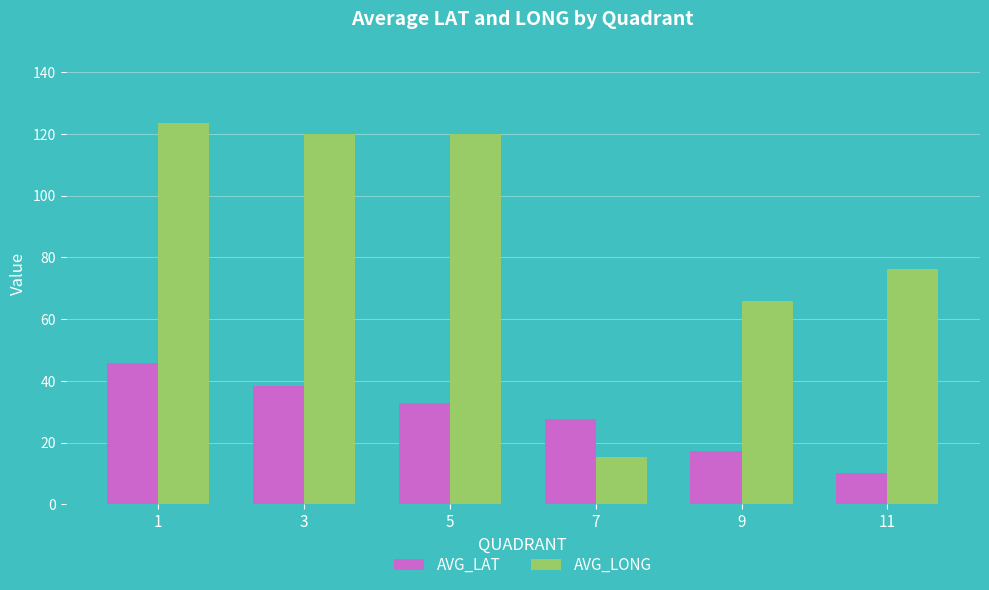

Is the value of AVG_LONG at 1 greater than the value of AVG_LAT at 1?

Yes